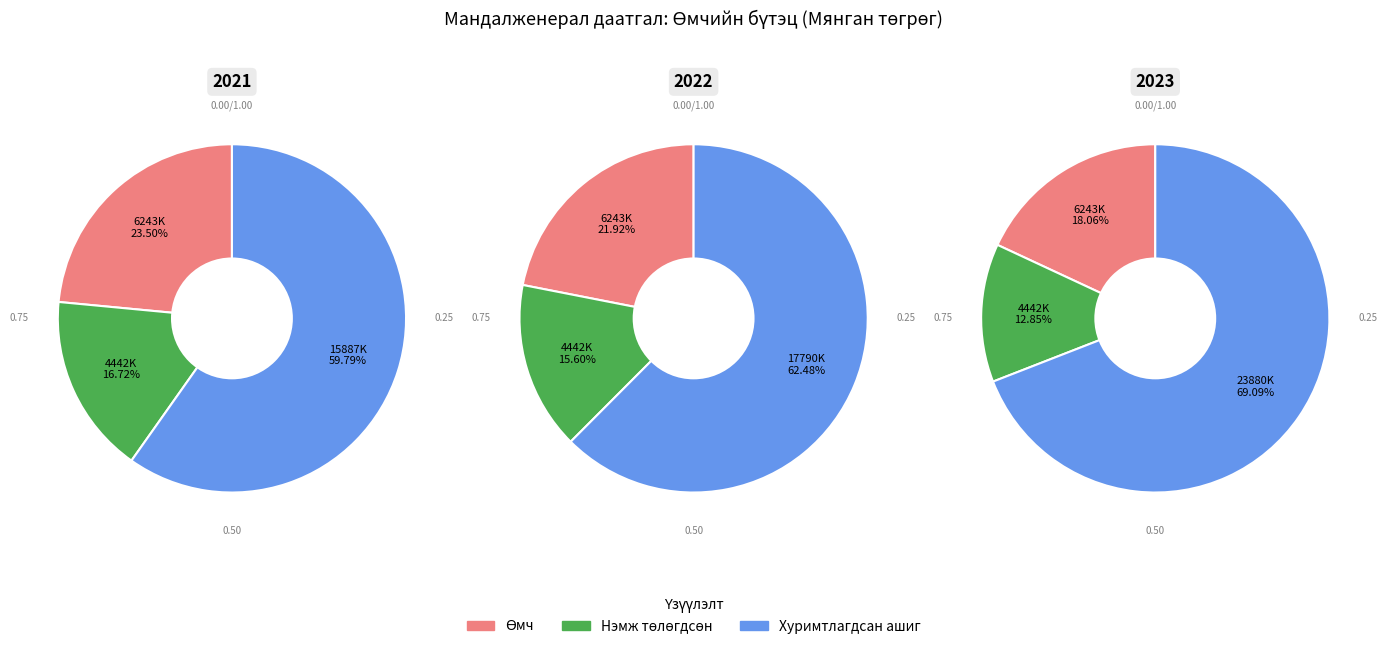

Between 2022 оны 12-р сарын 31-ний үлдэгдэл and 2021 оны 12-р сарын 31-ний үлдэгдэл, which is larger?

2022 оны 12-р сарын 31-ний үлдэгдэл